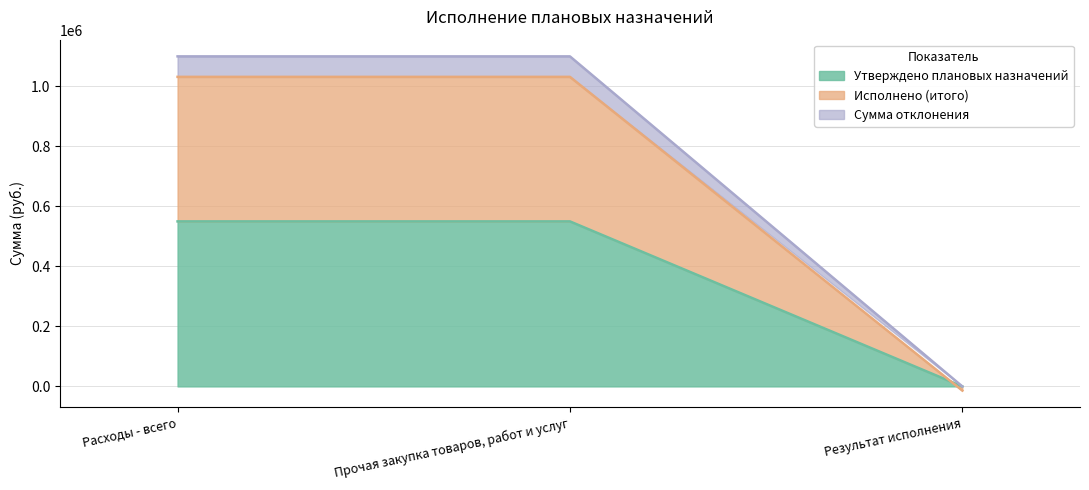

Between Прочая закупка товаров, работ и услуг and Результат исполнения, which series saw the biggest shift?

Сумма отклонения